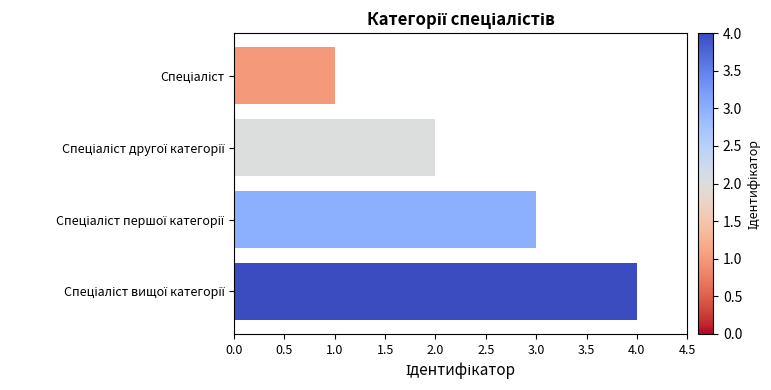

What is the sum of all values?

10